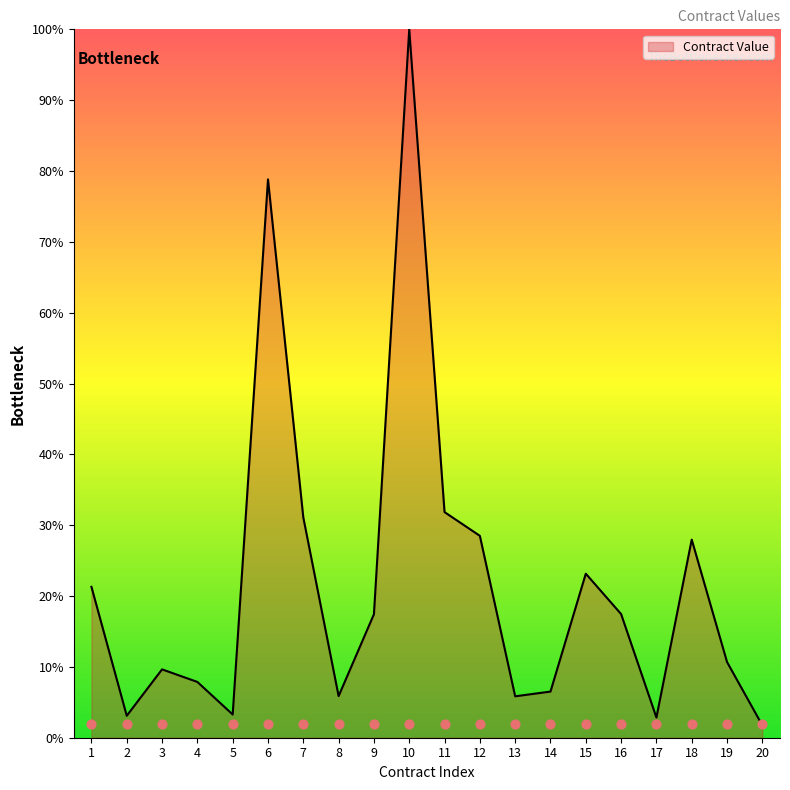

Which has a higher value, 3 or 15?

15